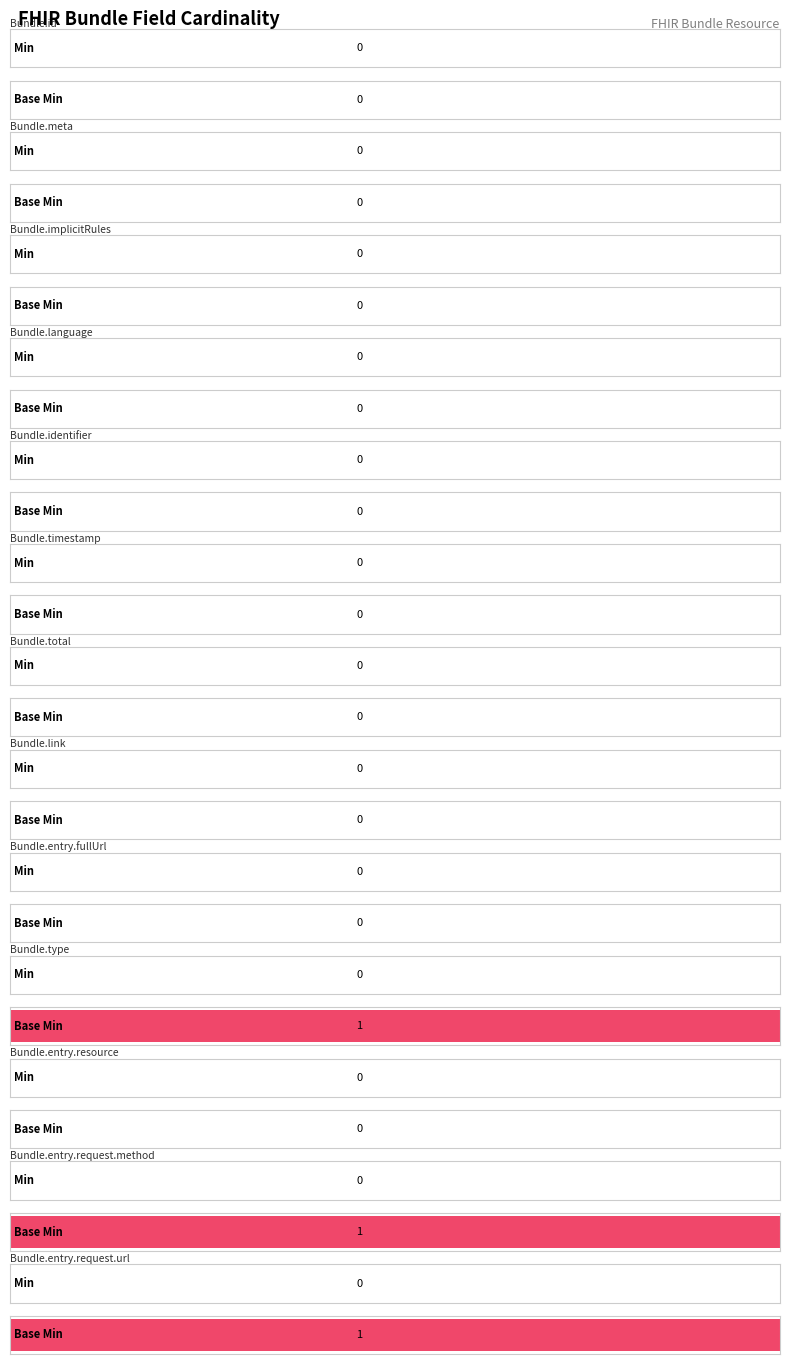

Which series has the largest total across all categories?

Base Min